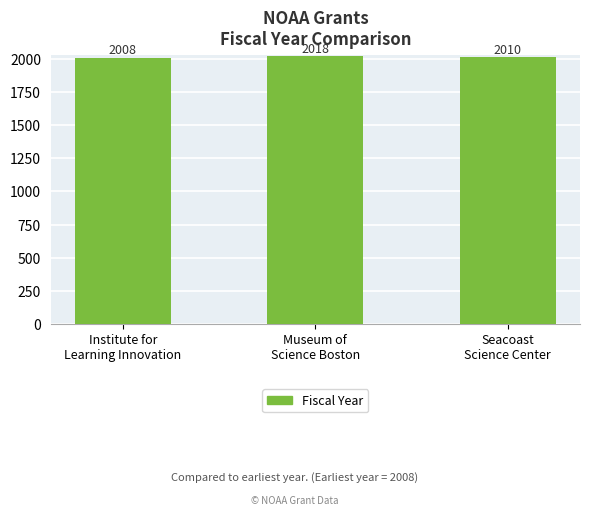

At which label does the data first exceed 2010?

Museum of
Science Boston